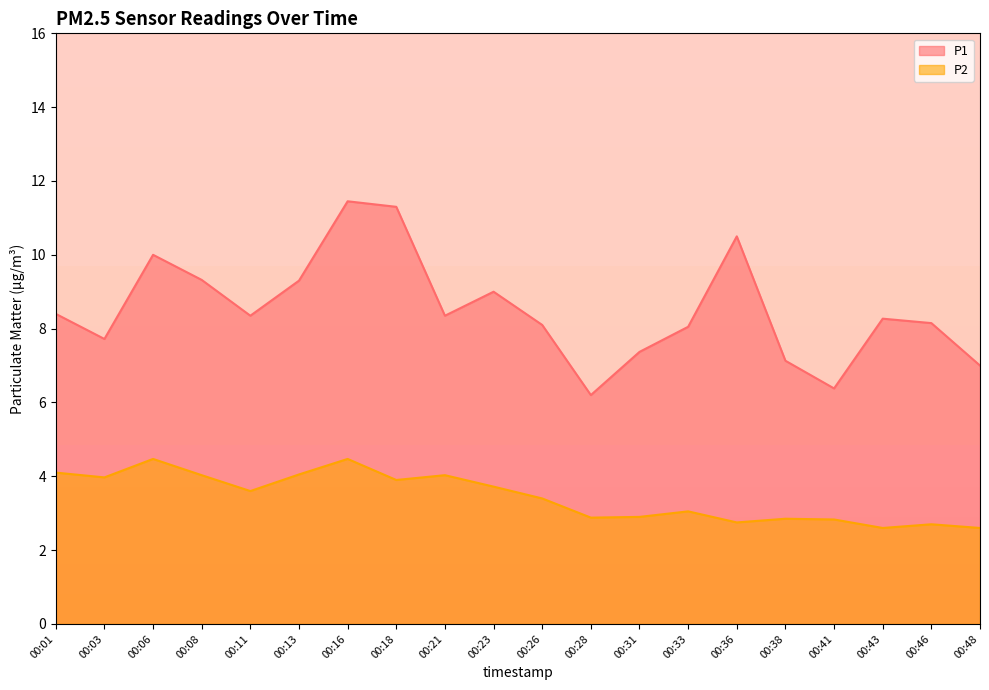

Where is P1 nearest to the value 8?

00:33